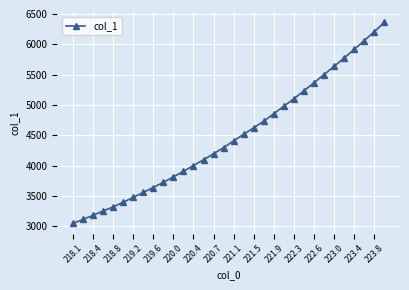

What is the difference between the second highest and minimum values?

3162.1